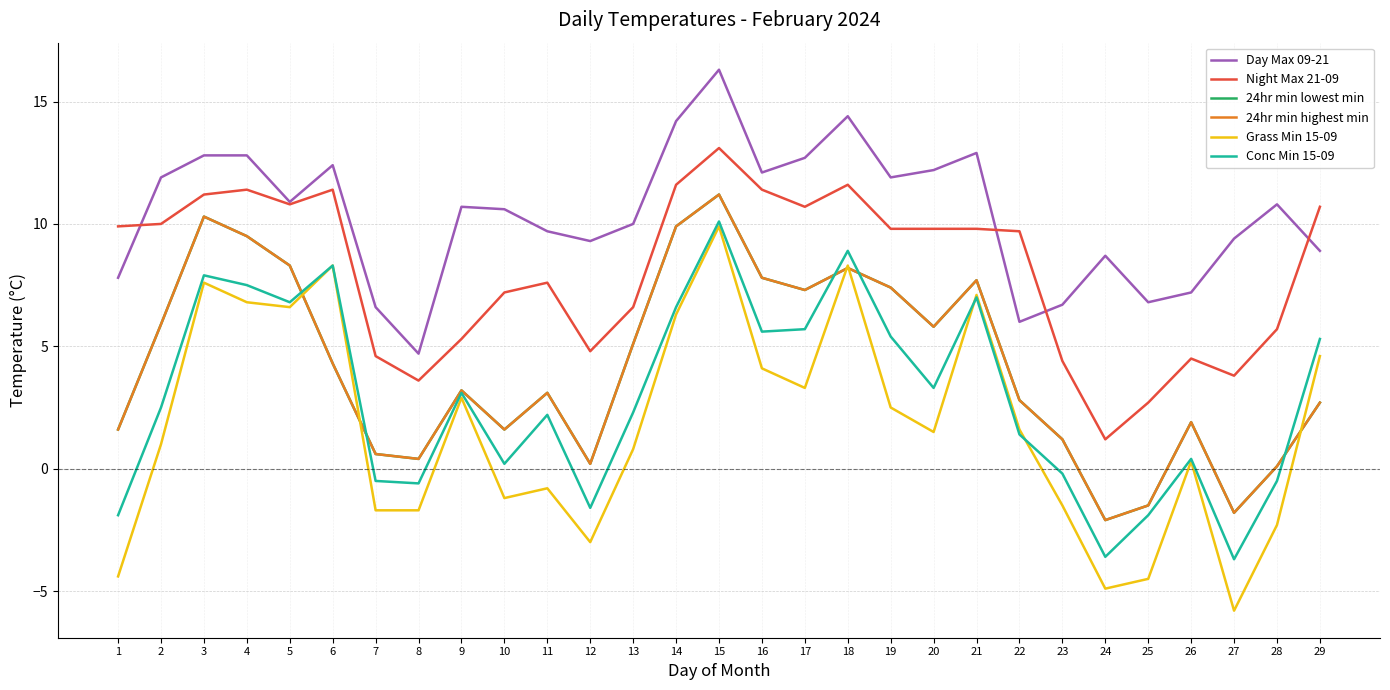

True or false: Conc Min 15-09 has more than 2 interior local peaks.

True